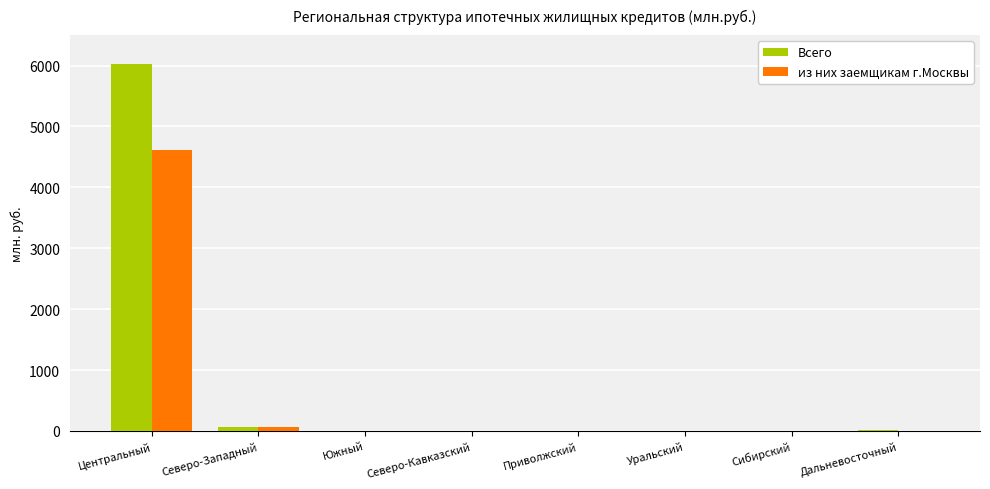

How many groups of bars are there?

8